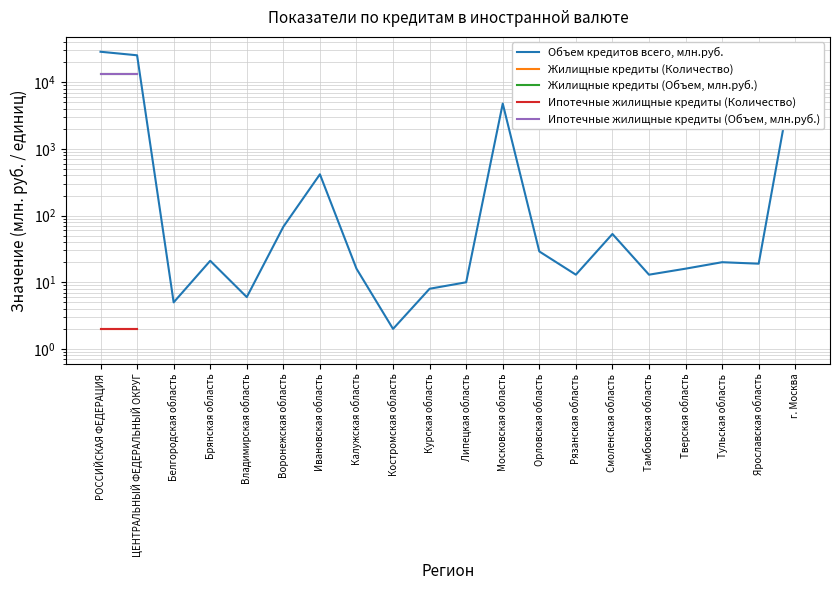

At which category is the sum across all series the highest?

РОССИЙСКАЯ ФЕДЕРАЦИЯ